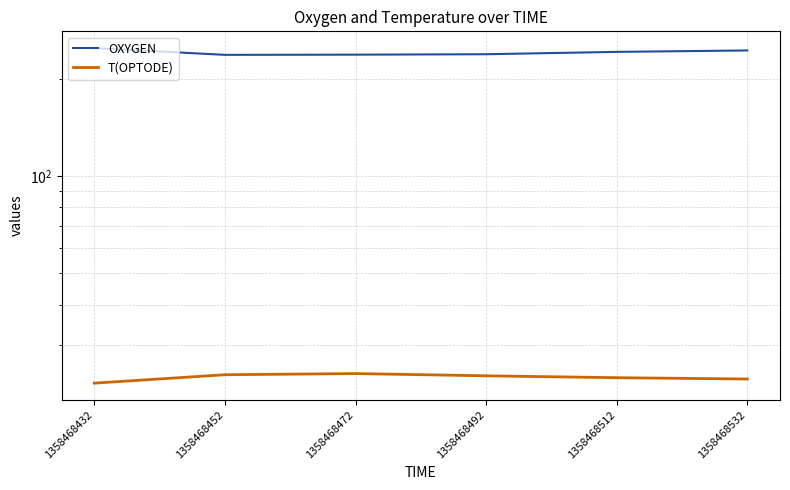

What is the difference between the highest and lowest values at 1358468512?

218.4